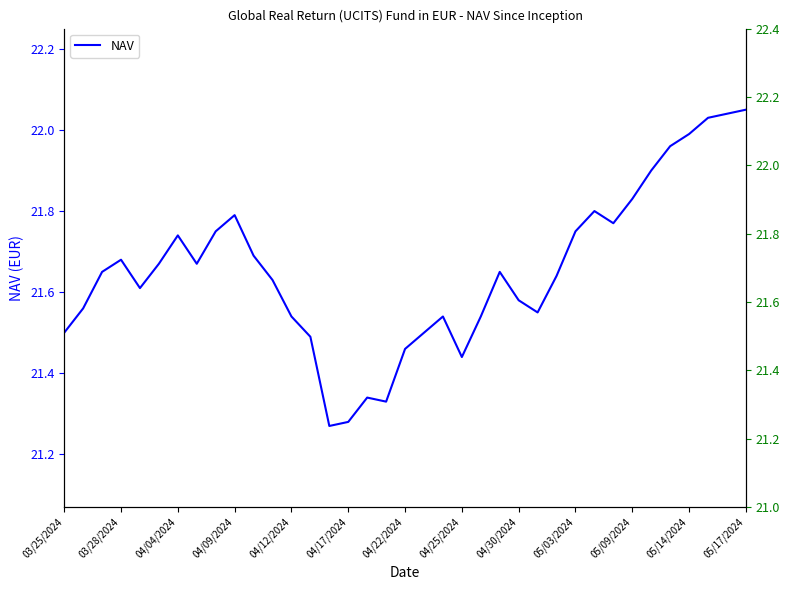

True or false: the data shows 28.7 at 03/28/2024.

False